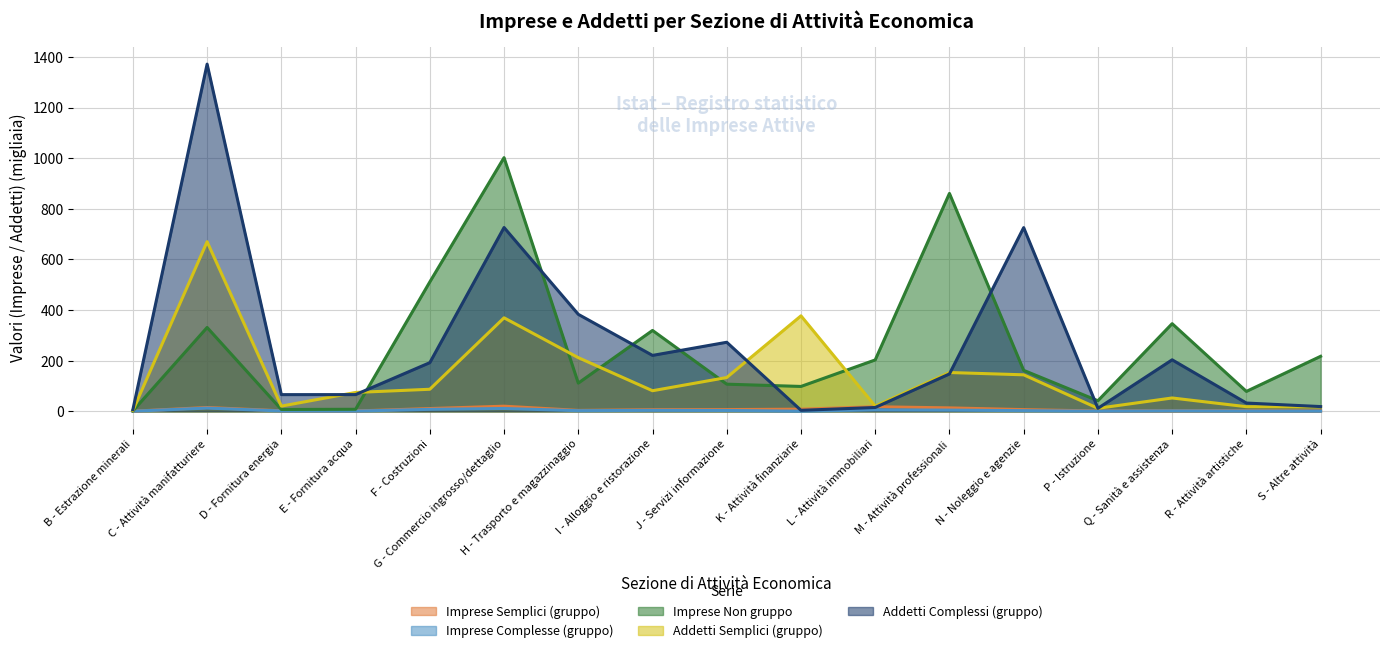

List the labels in order of Imprese Complesse (gruppo) value, smallest first.

B - Estrazione minerali, K - Attività finanziarie, P - Istruzione, S - Altre attività, E - Fornitura acqua, R - Attività artistiche, D - Fornitura energia, Q - Sanità e assistenza, H - Trasporto e magazzinaggio, N - Noleggio e agenzie, J - Servizi informazione, I - Alloggio e ristorazione, M - Attività professionali, L - Attività immobiliari, F - Costruzioni, G - Commercio ingrosso/dettaglio, C - Attività manifatturiere